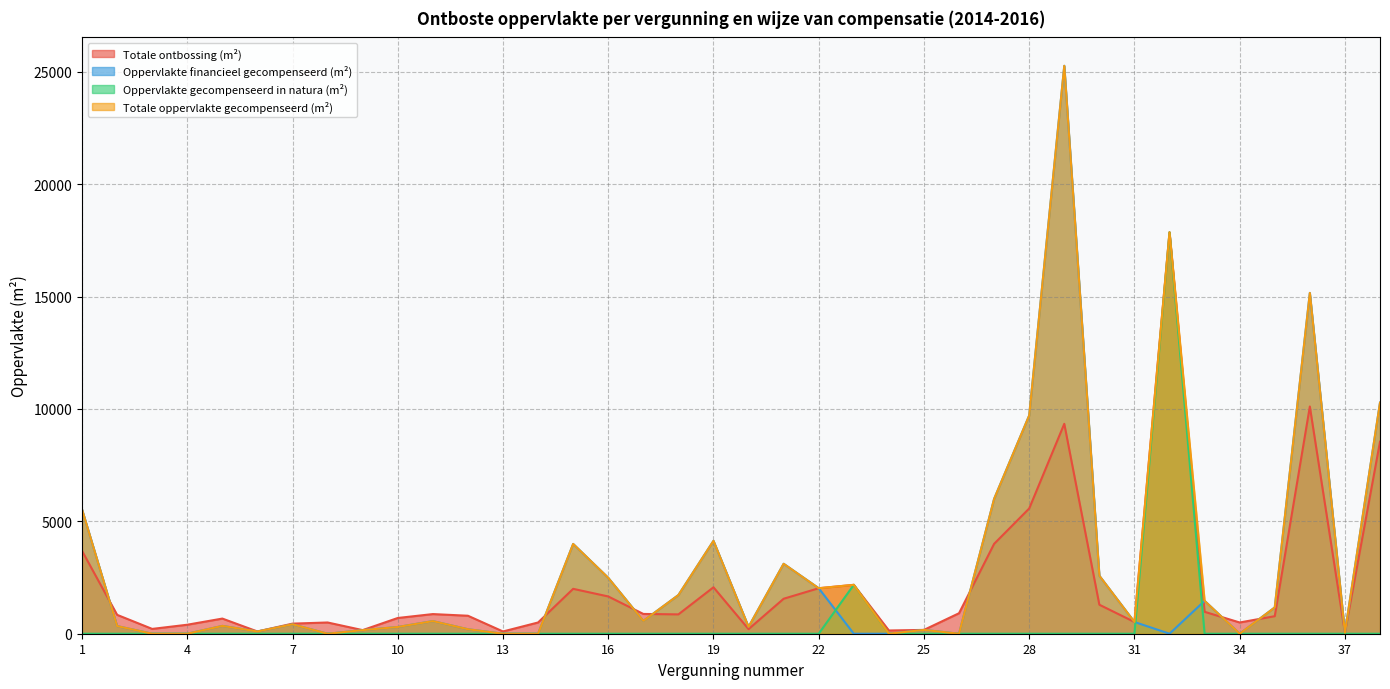

Is it true that Totale ontbossing (m²) equals 204.0 at 20?

True